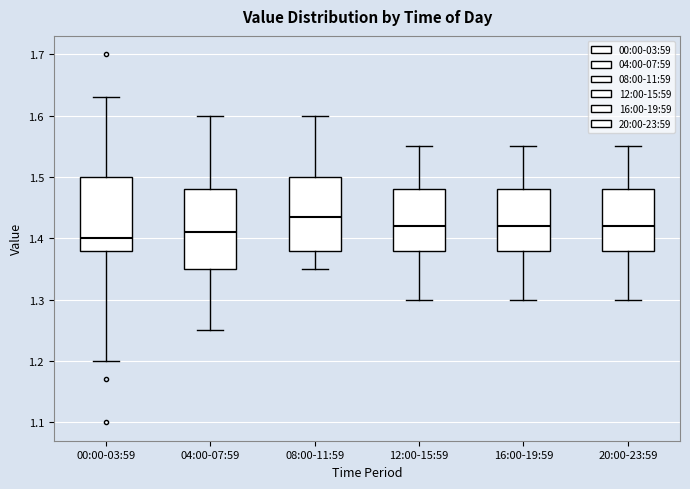

Reading left to right, transcribe this box plot: for each box, give where its median line is, the range the box spans, and where its two whiskers end, as read against the y-axis. The values are not printed on the chart, so give them approximately, as read against the axis.

00:00-03:59: median 1.40, box 1.38 to 1.50, whiskers 1.20 to 1.63
04:00-07:59: median 1.41, box 1.35 to 1.48, whiskers 1.25 to 1.60
08:00-11:59: median 1.44, box 1.38 to 1.50, whiskers 1.35 to 1.60
12:00-15:59: median 1.42, box 1.38 to 1.48, whiskers 1.30 to 1.55
16:00-19:59: median 1.42, box 1.38 to 1.48, whiskers 1.30 to 1.55
20:00-23:59: median 1.42, box 1.38 to 1.48, whiskers 1.30 to 1.55